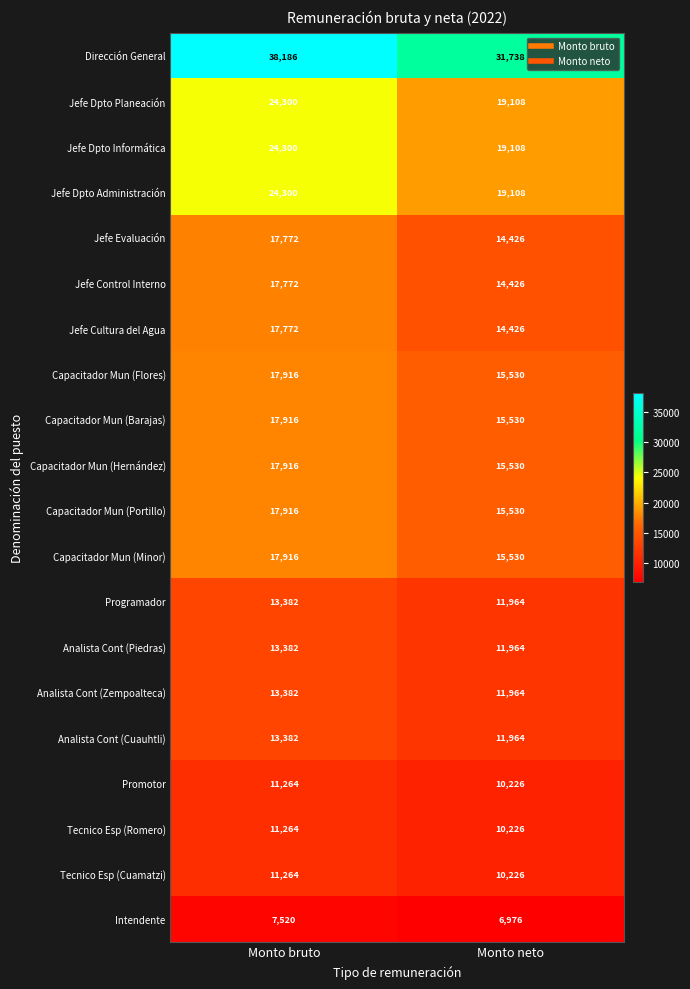

Is it true that Promotor equals 6249 at Monto bruto?

False